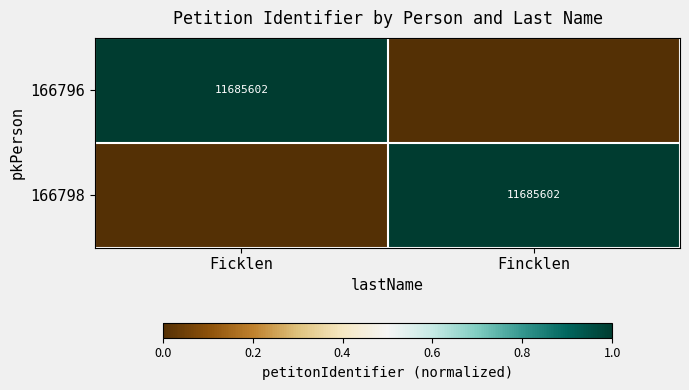

List the series in order of their peak value, lowest first.

166796, 166798